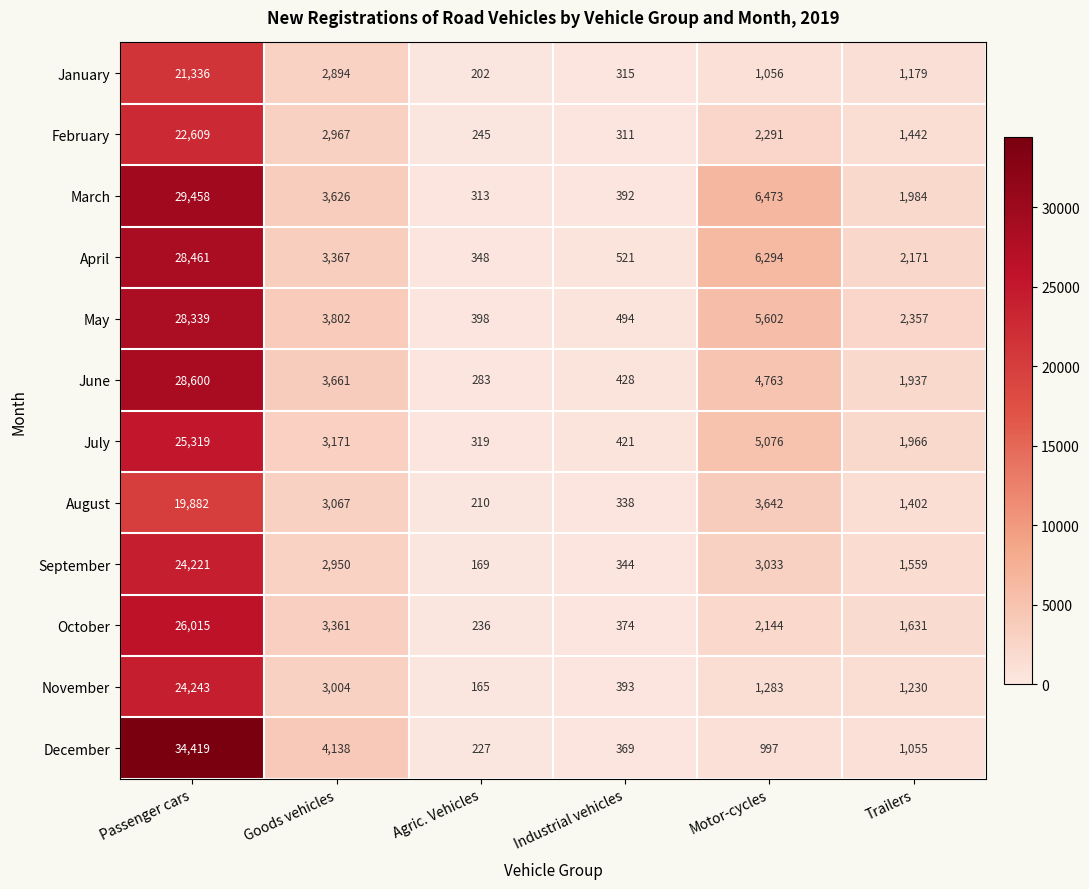

What is the spread (max minus min) of values at Motor-cycles?

5476